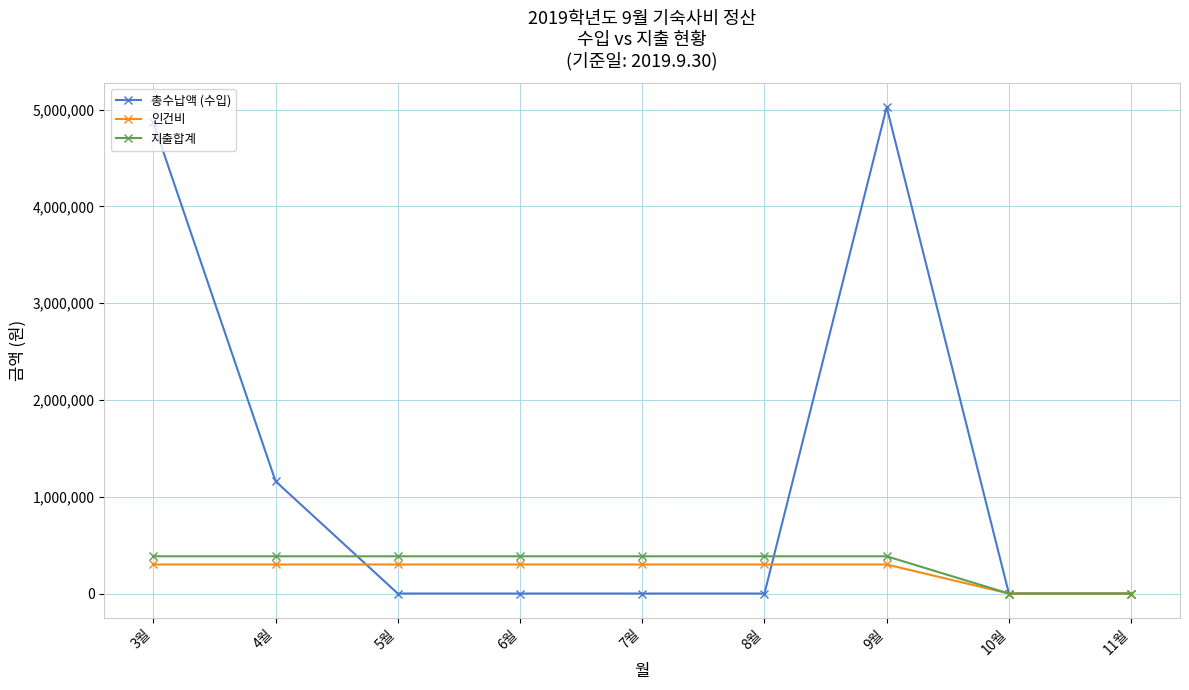

What is the difference between the second highest and second lowest values in the 총수납액 (수입) series?

4867370